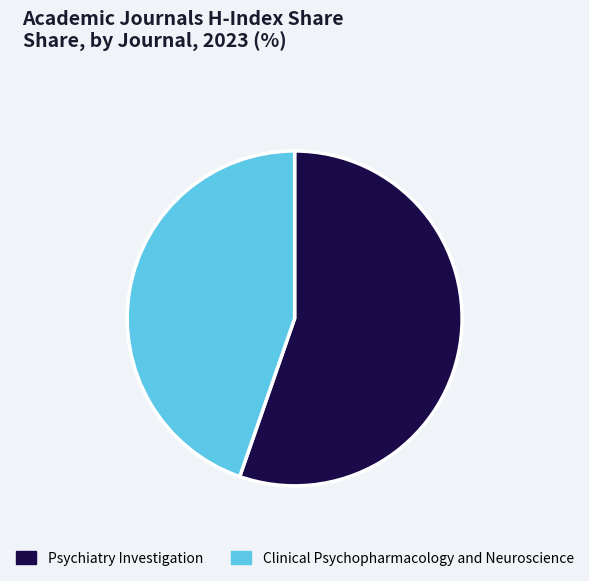

Is the sum of Clinical Psychopharmacology and Neuroscience and Psychiatry Investigation greater than half?

Yes